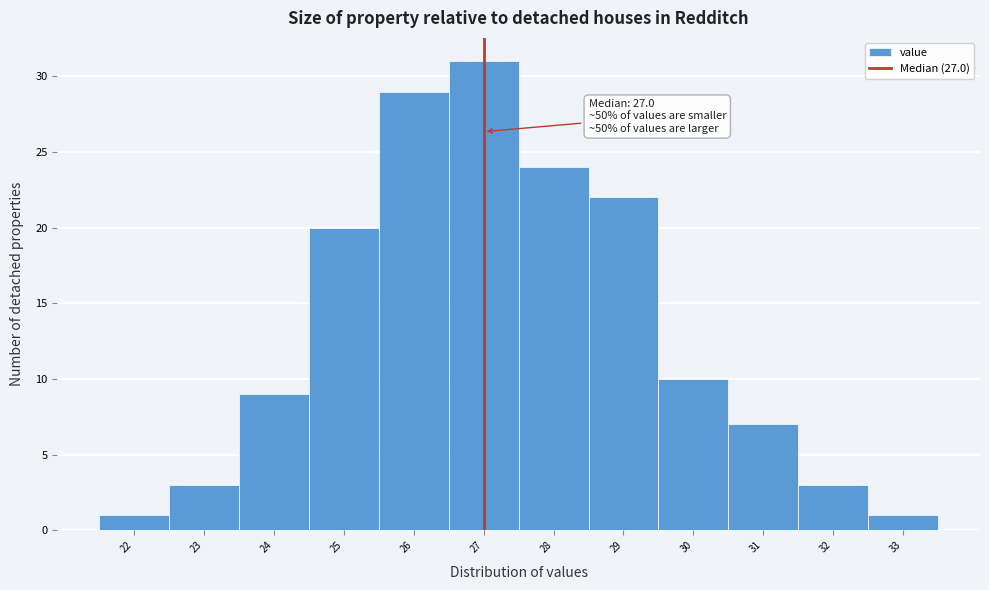

Over which range of the x-axis is the bar tallest?

26.5 to 27.5